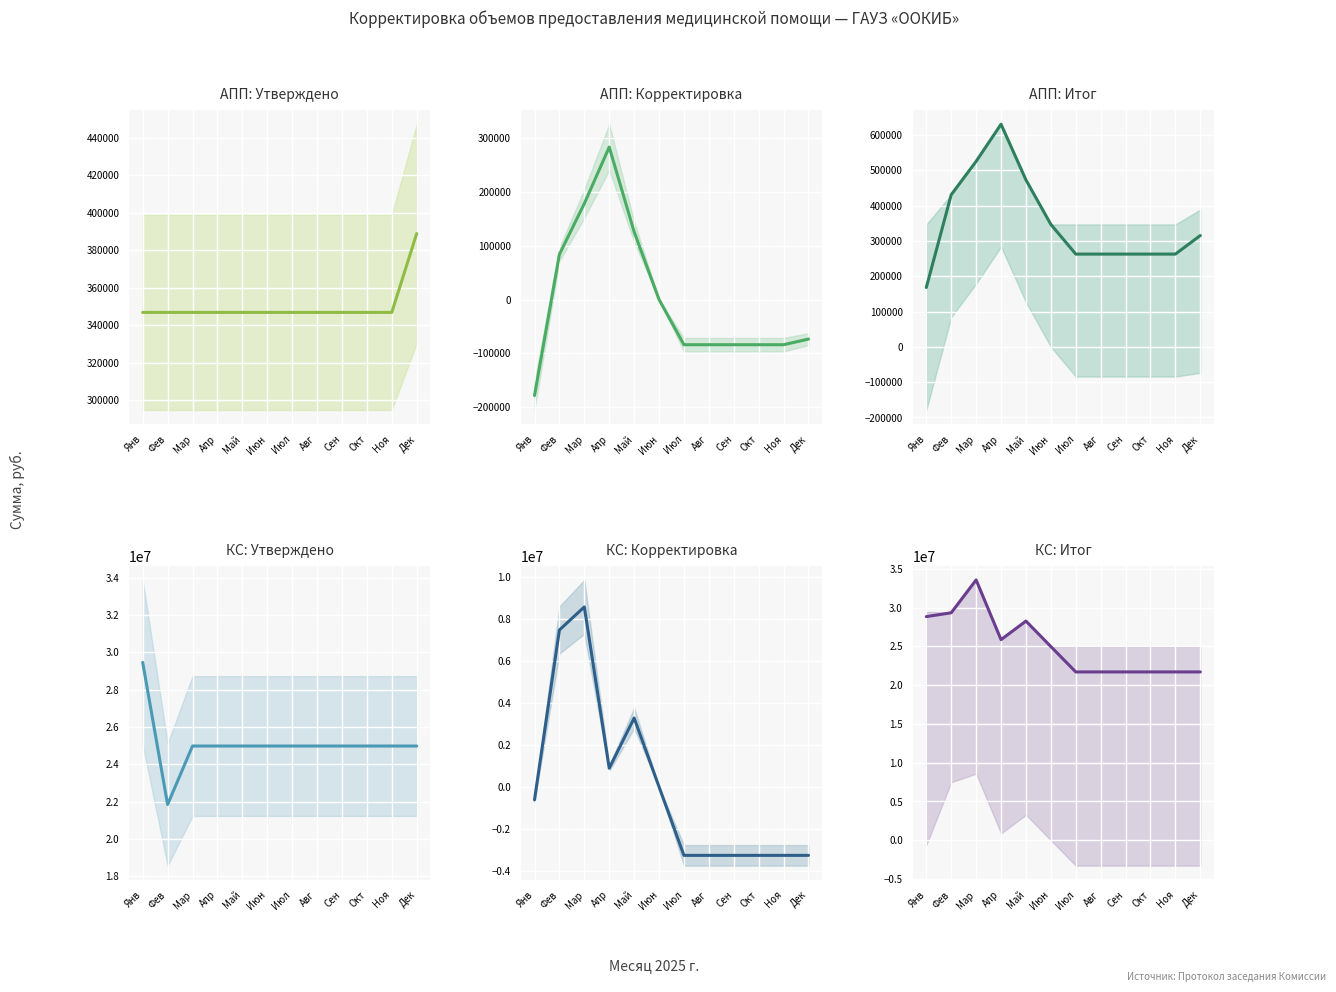

What is the value of the АПП: Утверждено point at the 12th from the left?

388815.2